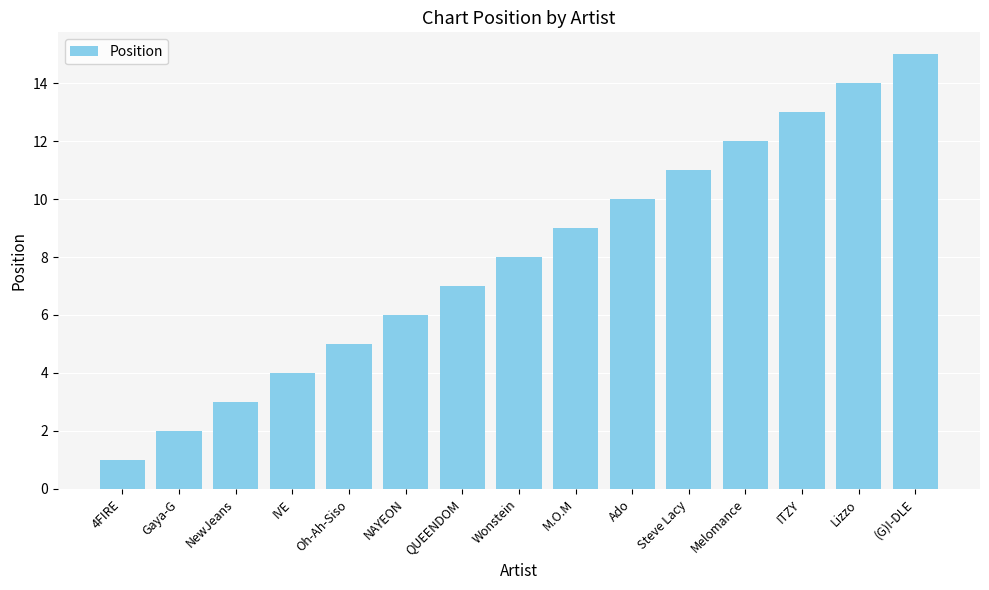

What is the difference between the second highest and second lowest values?

12